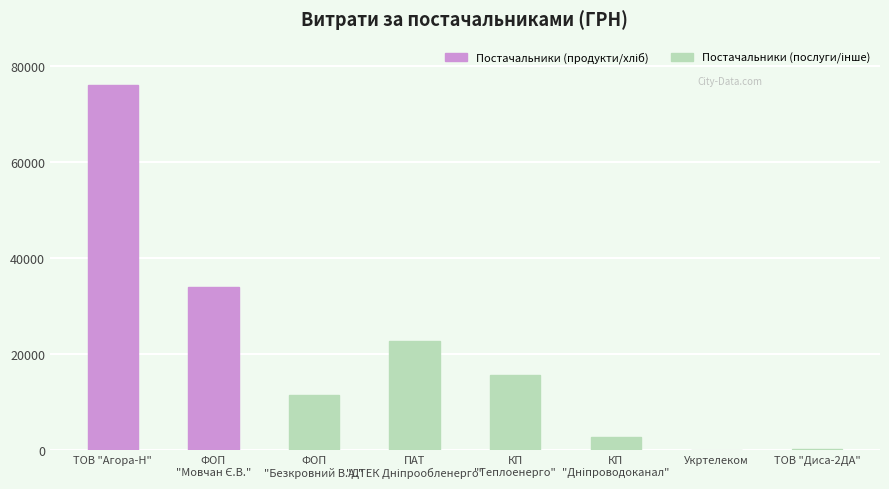

Which category has the highest value across all series?

ТОВ "Агора-Н"